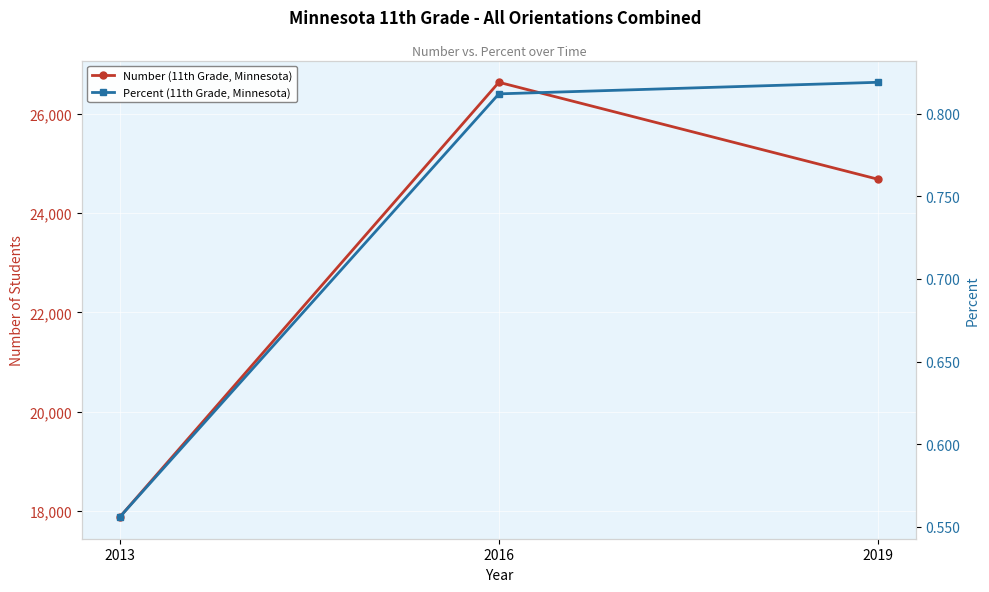

How many data points in Number (11th Grade, Minnesota) are less than 24683?

1